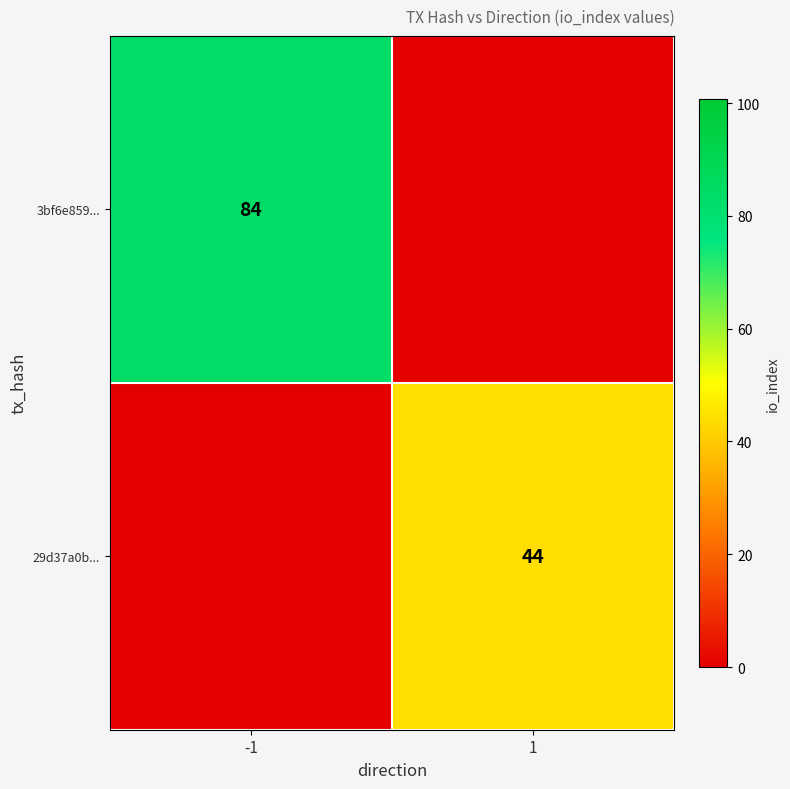

True or false: 3bf6e859... has a value of 84 at -1.

True